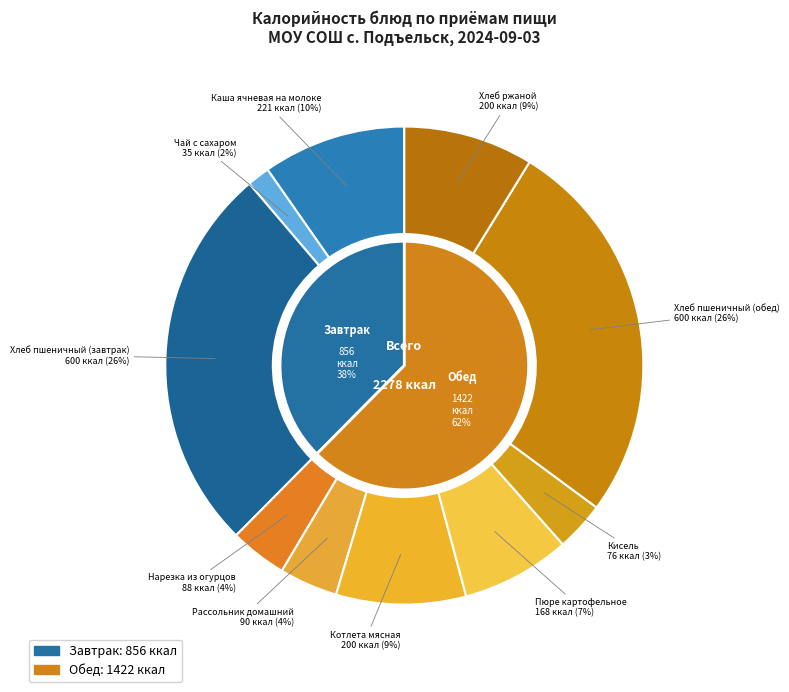

What percentage is the Котлета мясная slice, to the nearest percent?

9%